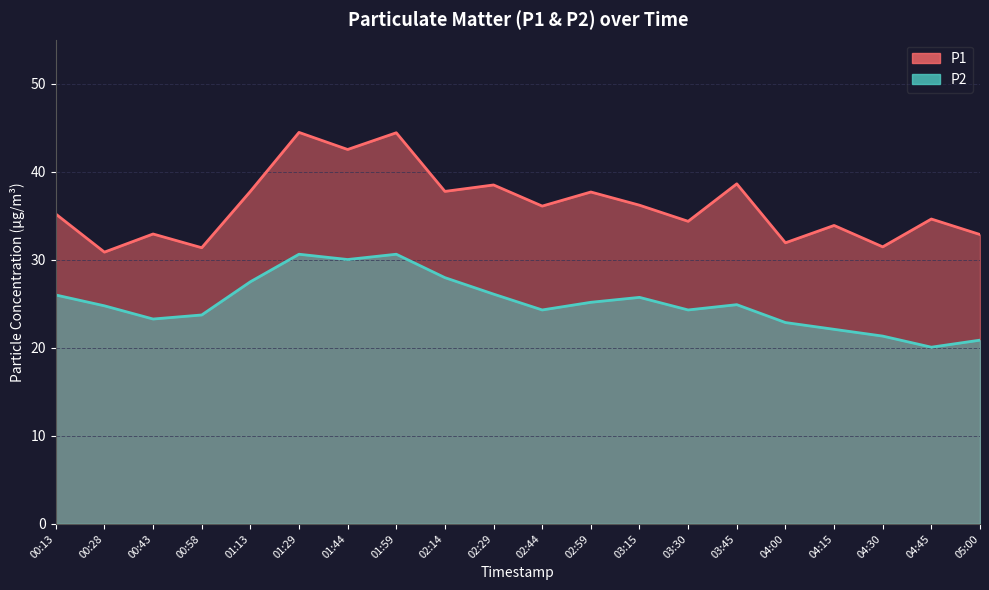

What are all the series names shown in the legend?

P1, P2